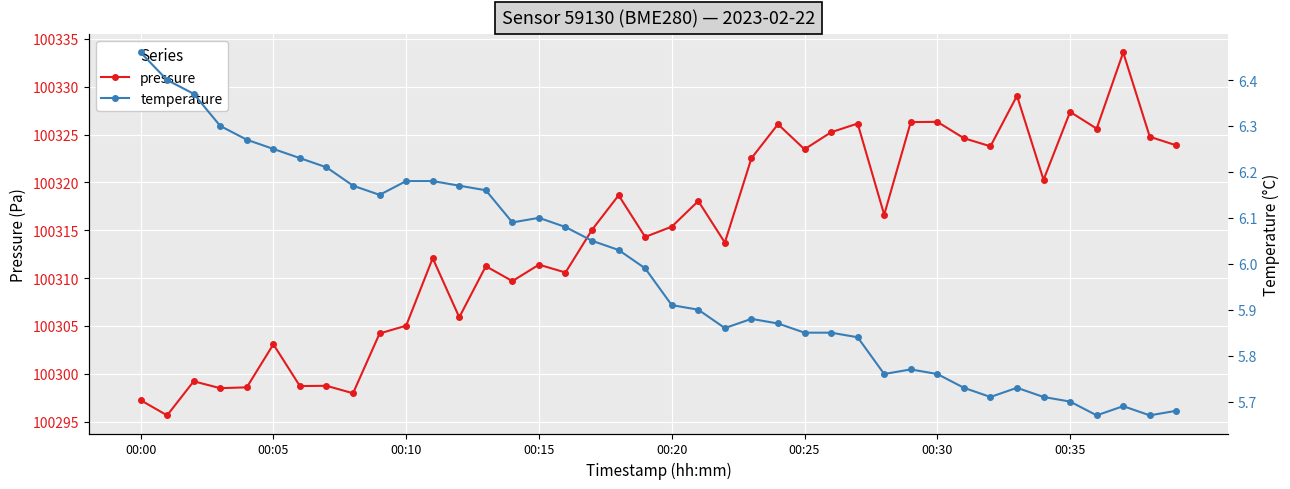

True or false: pressure has more than 0 points higher than both neighbors.

True